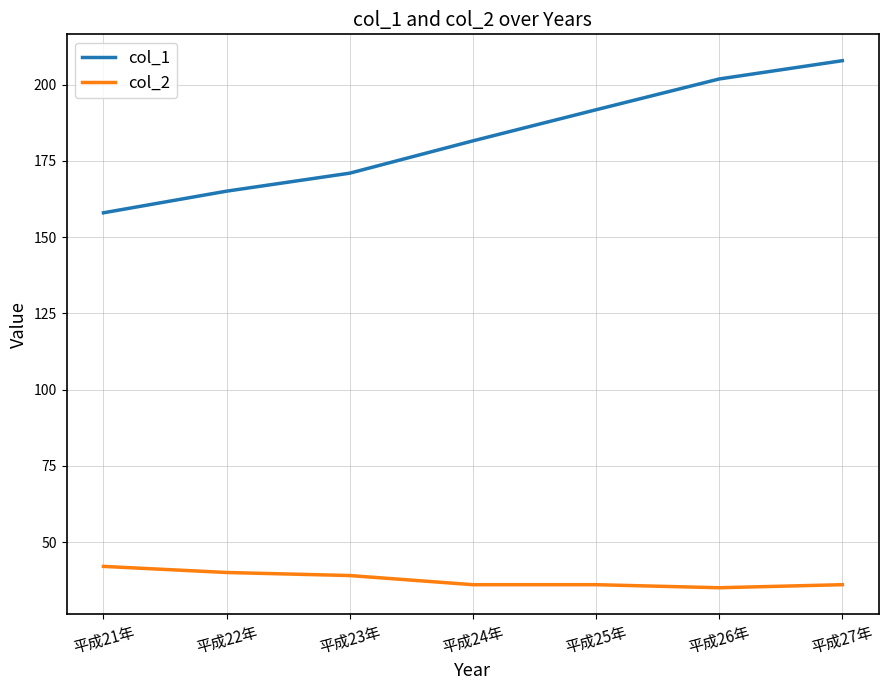

Rank the series by their maximum value, from lowest to highest.

col_2, col_1